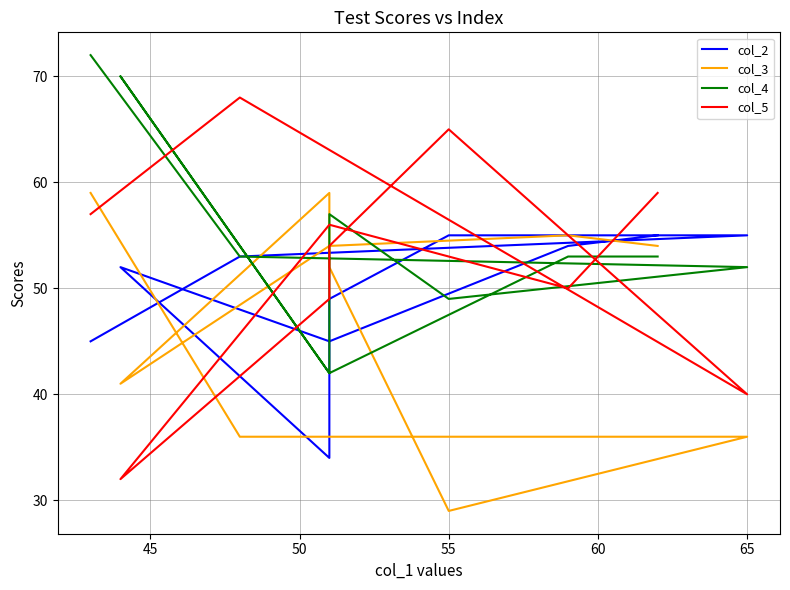

Count the number of data series in this chart.

4